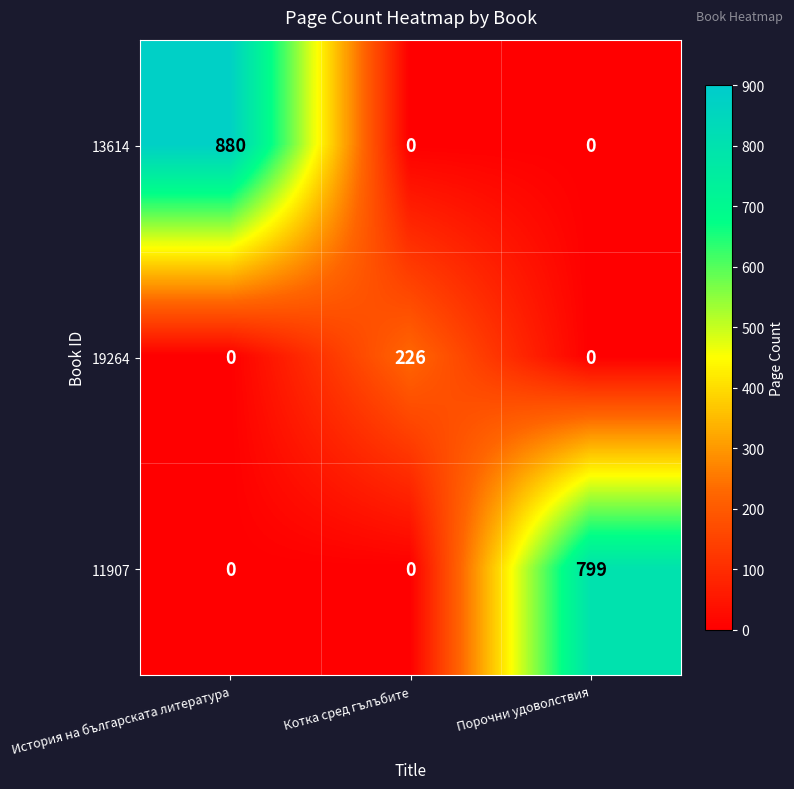

Reading left to right, list all the values displayed in this chart.

13614: 880	0	0
19264: 0	226	0
11907: 0	0	799